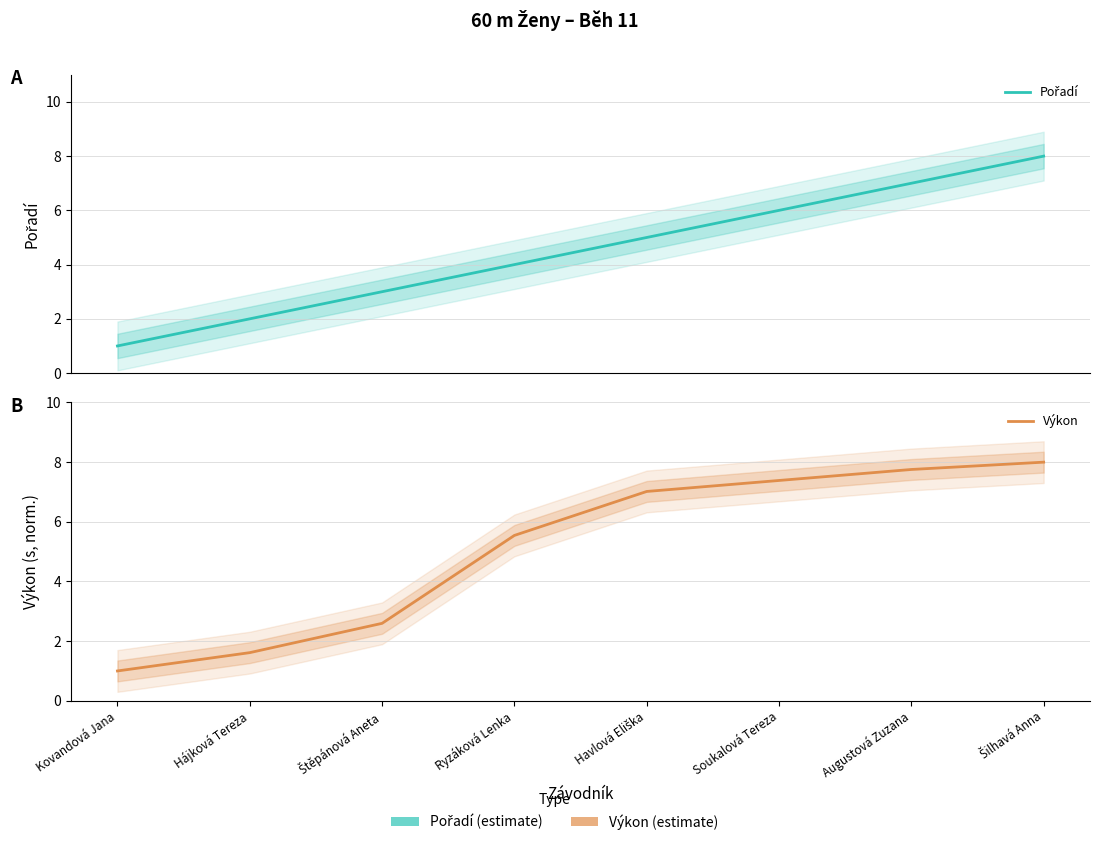

What position from the left is Kovandová Jana?

1